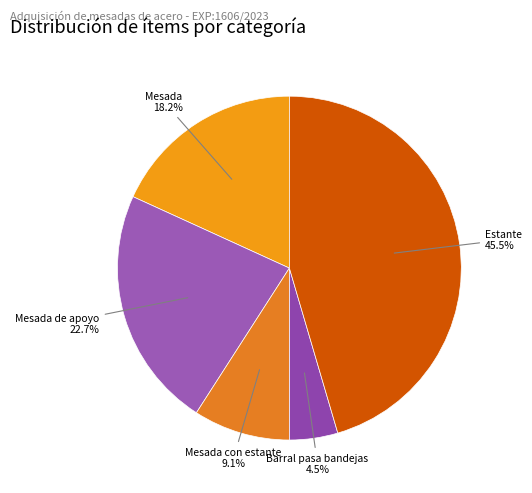

How many slices are in this pie chart?

5